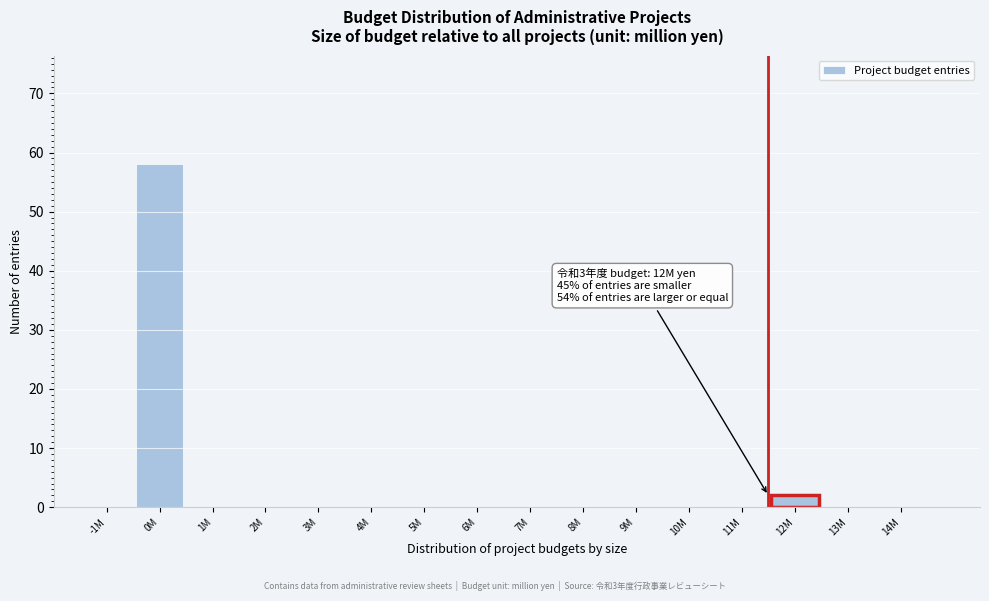

Reading left to right, list all the values displayed in this chart.

-1M=0	0M=58	1M=0	2M=0	3M=0	4M=0	5M=0	6M=0	7M=0	8M=0	9M=0	10M=0	11M=0	12M=2	13M=0	14M=0